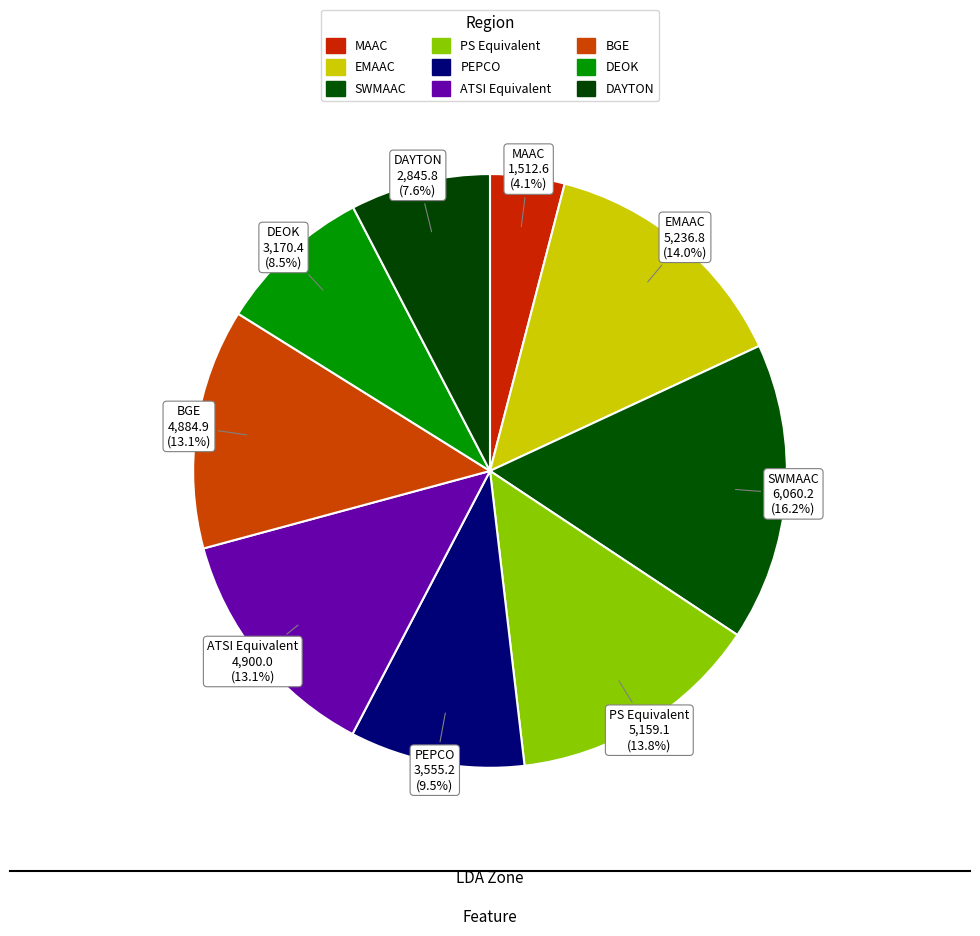

What percentage is the MAAC slice, to the nearest percent?

4%